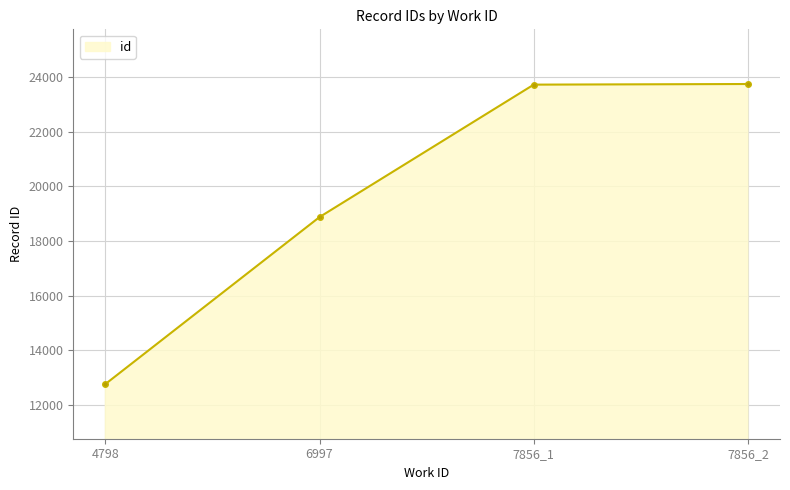

How many lines are shown in the chart?

1